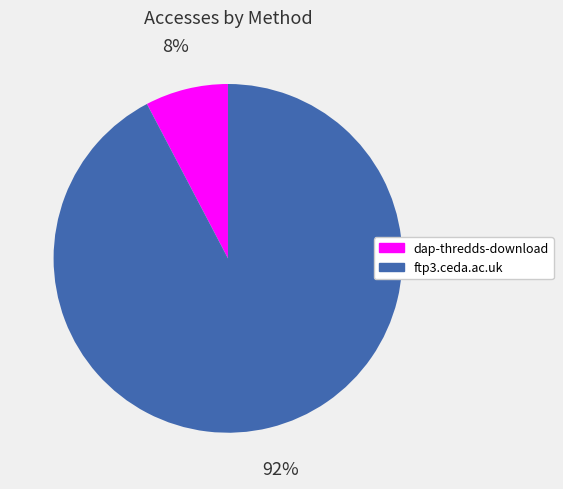

Do dap-thredds-download and ftp3.ceda.ac.uk together represent more than half of the pie?

Yes